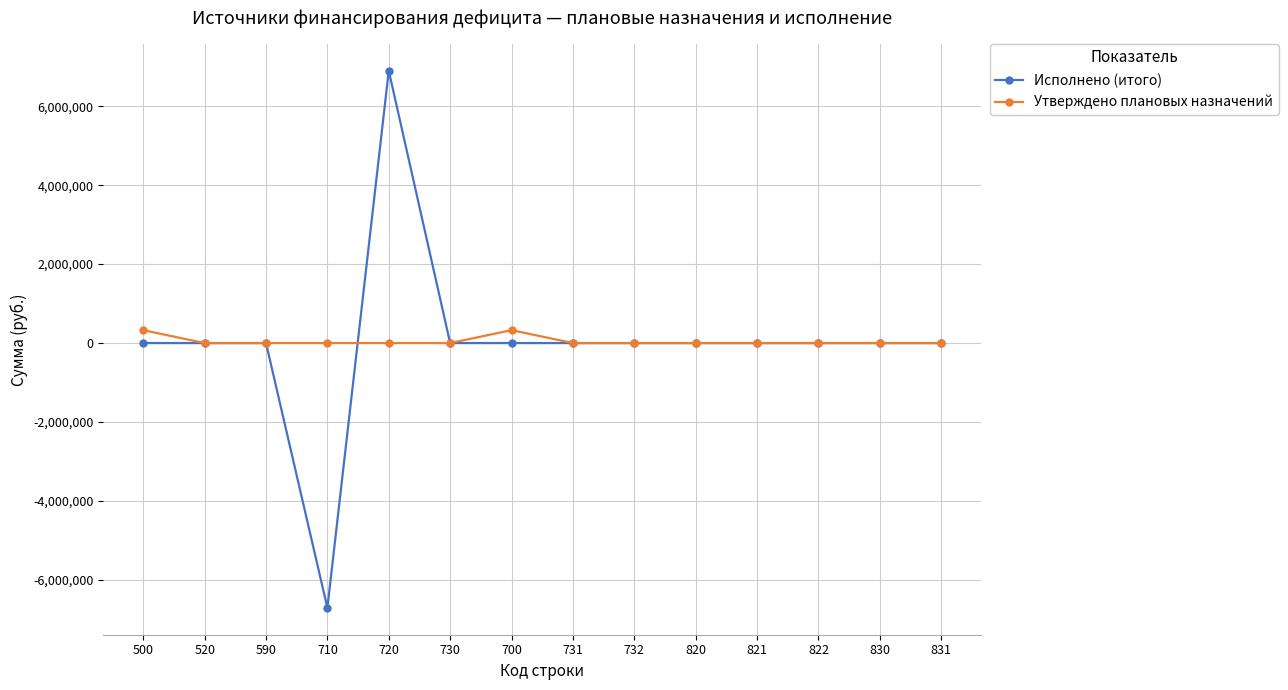

True or false: Исполнено (итого) has more than 0 points higher than both neighbors.

True